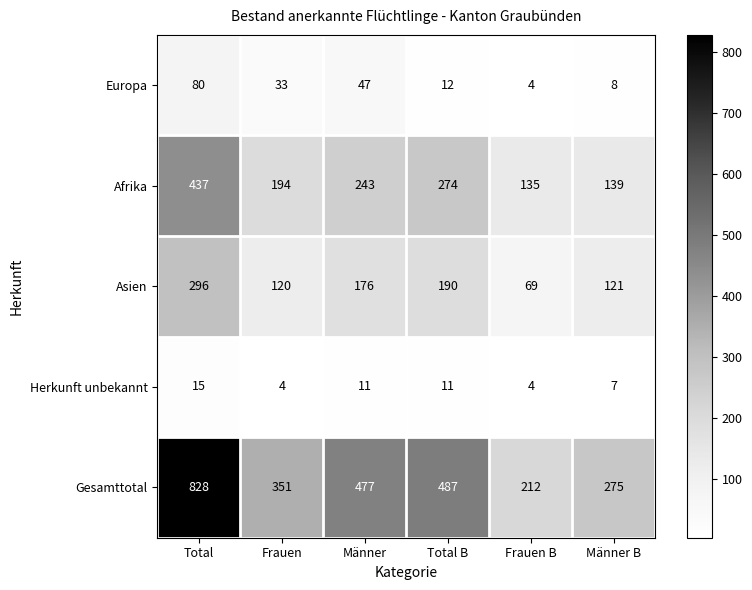

Which series has the largest range (max minus min)?

Gesamttotal